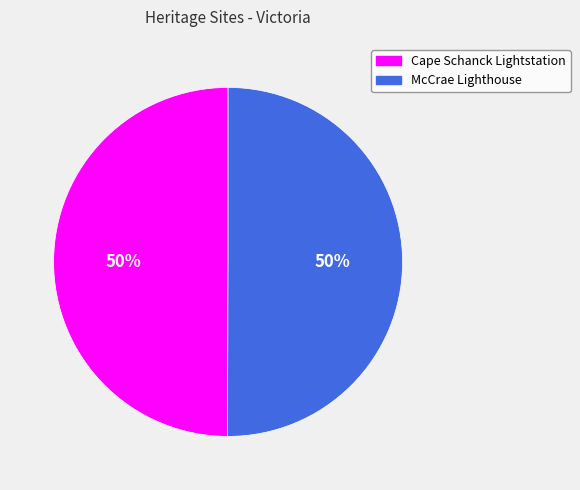

Is the sum of Cape Schanck Lightstation and McCrae Lighthouse greater than half?

Yes